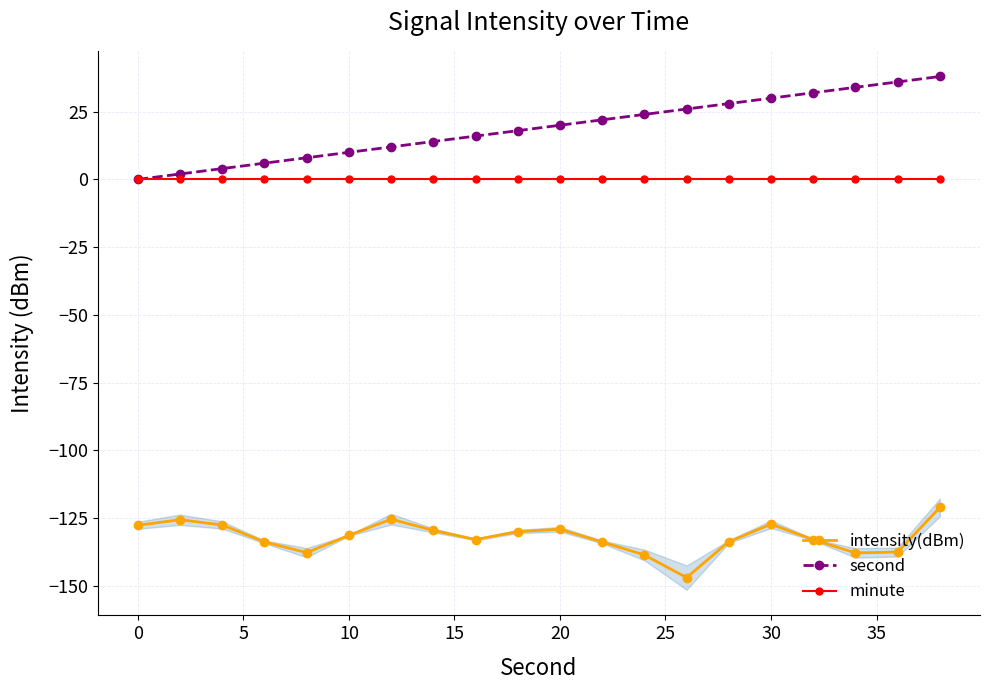

What is the sum of all intensity(dBm) values?

-2641.1